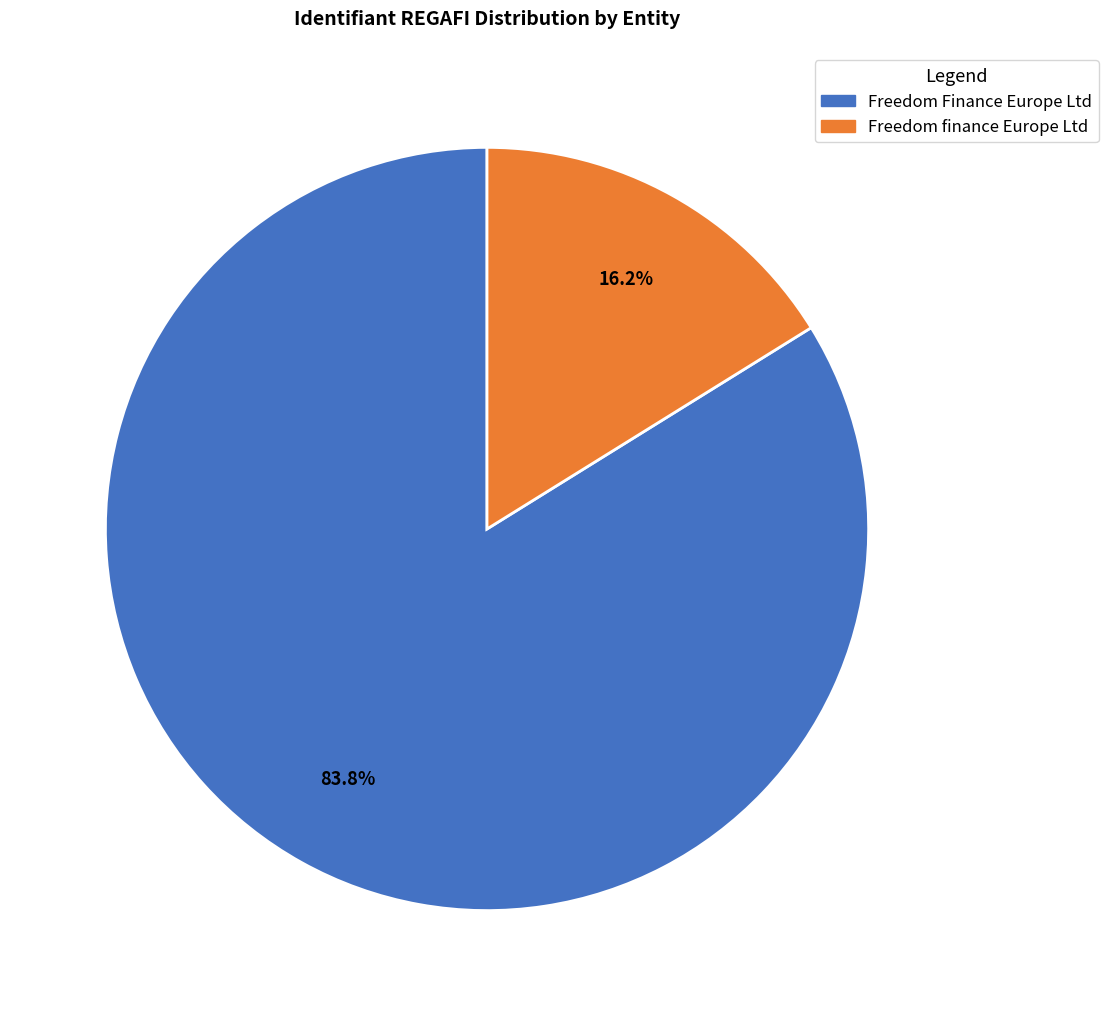

To the nearest percent, what is the difference between the Freedom finance Europe Ltd and Freedom Finance Europe Ltd slice percentages?

68%